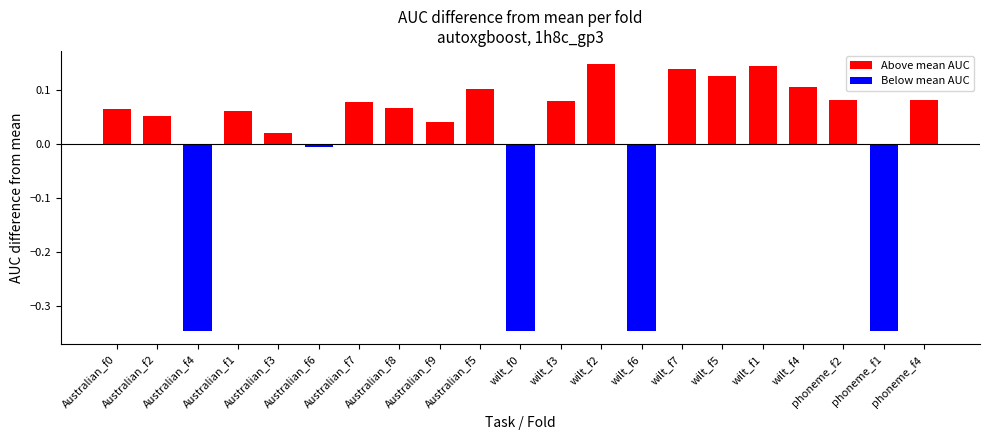

What is the total value across all series at wilt_f4?

0.1